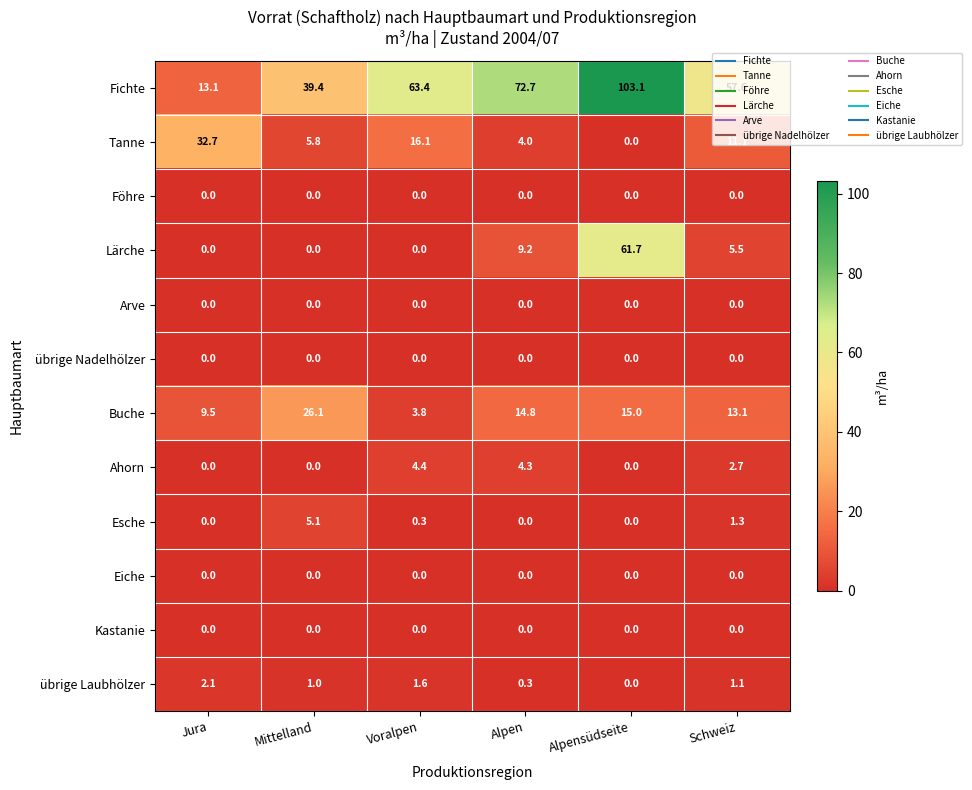

True or false: Buche has a value of 15.0 at Alpensüdseite.

True